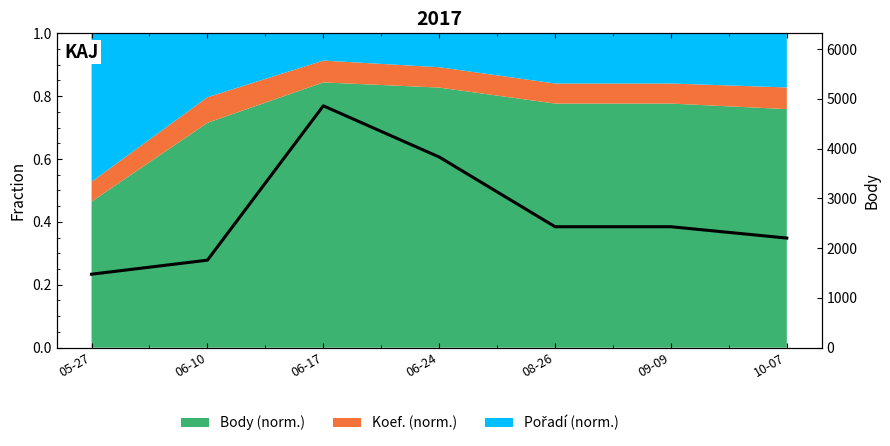

At which category does the chart reach its minimum across all series?

05-27